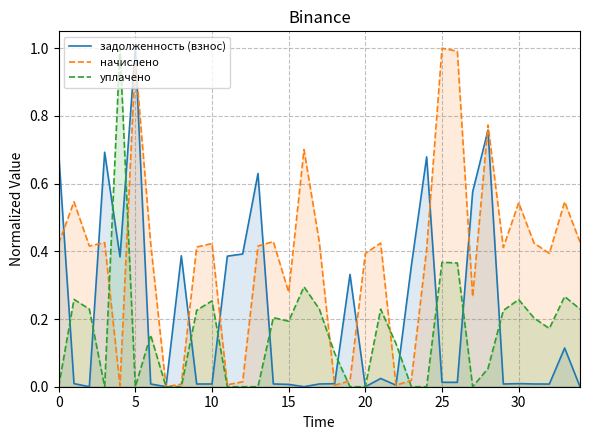

Is it true that задолженность (взнос) equals 0.3 at 15?

False